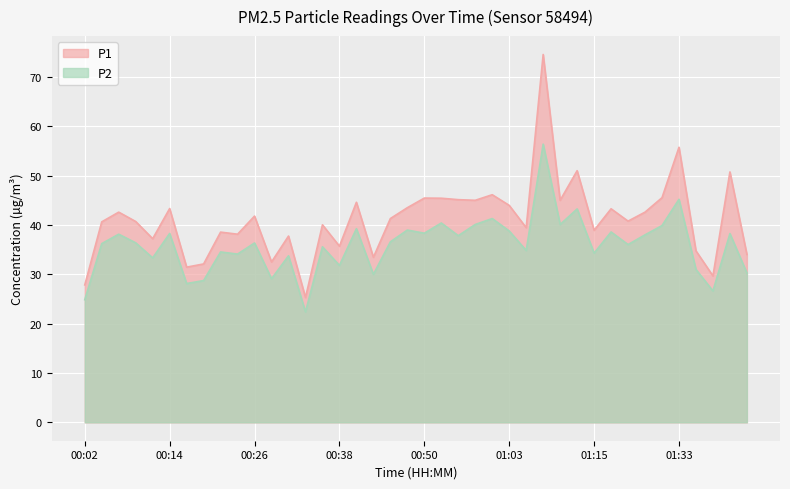

Between 00:06 and 00:58, which series saw the biggest shift?

P1